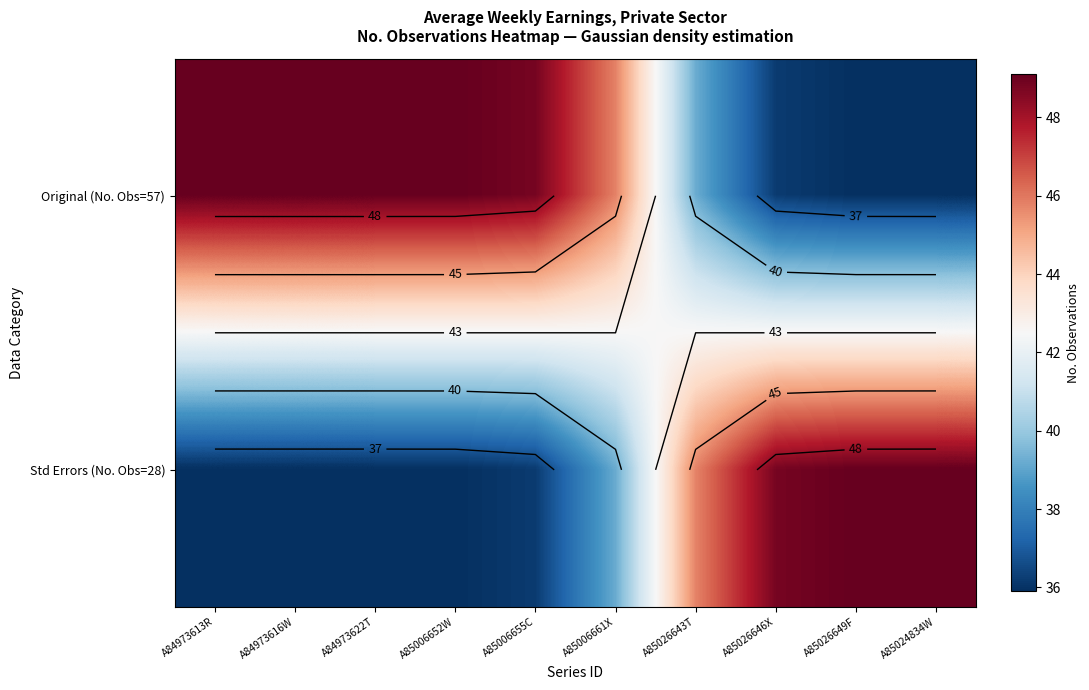

What is the smallest value displayed?

35.9